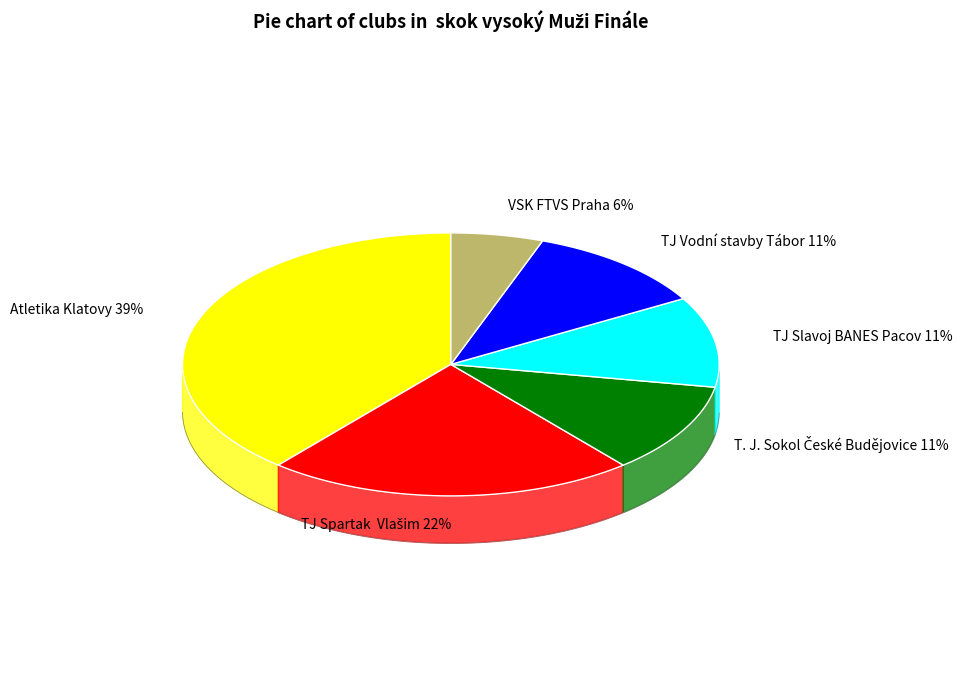

Rank the categories by value from highest to lowest.

Atletika Klatovy, TJ Spartak  Vlašim, T. J. Sokol České Budějovice, TJ Slavoj BANES Pacov, TJ Vodní stavby Tábor, VSK FTVS Praha